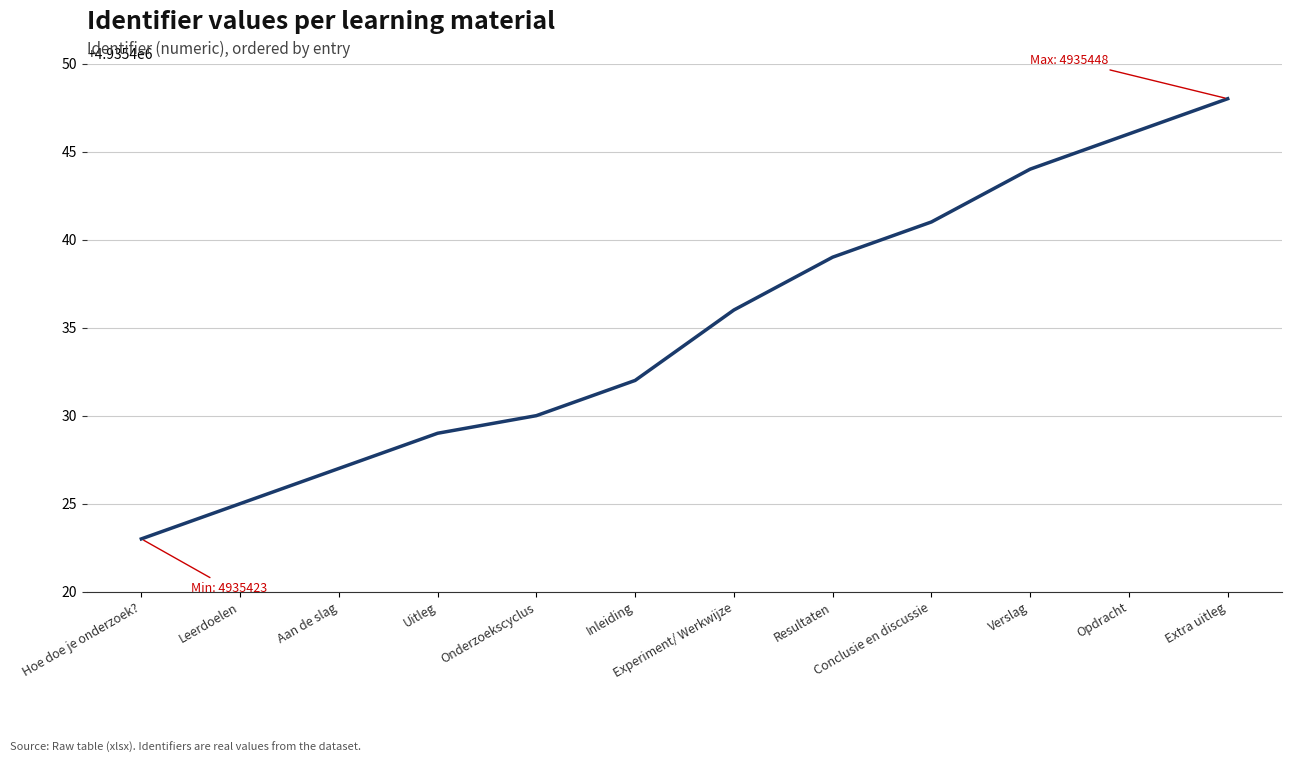

Is it true that the value at Experiment/ Werkwijze is 7146310?

False